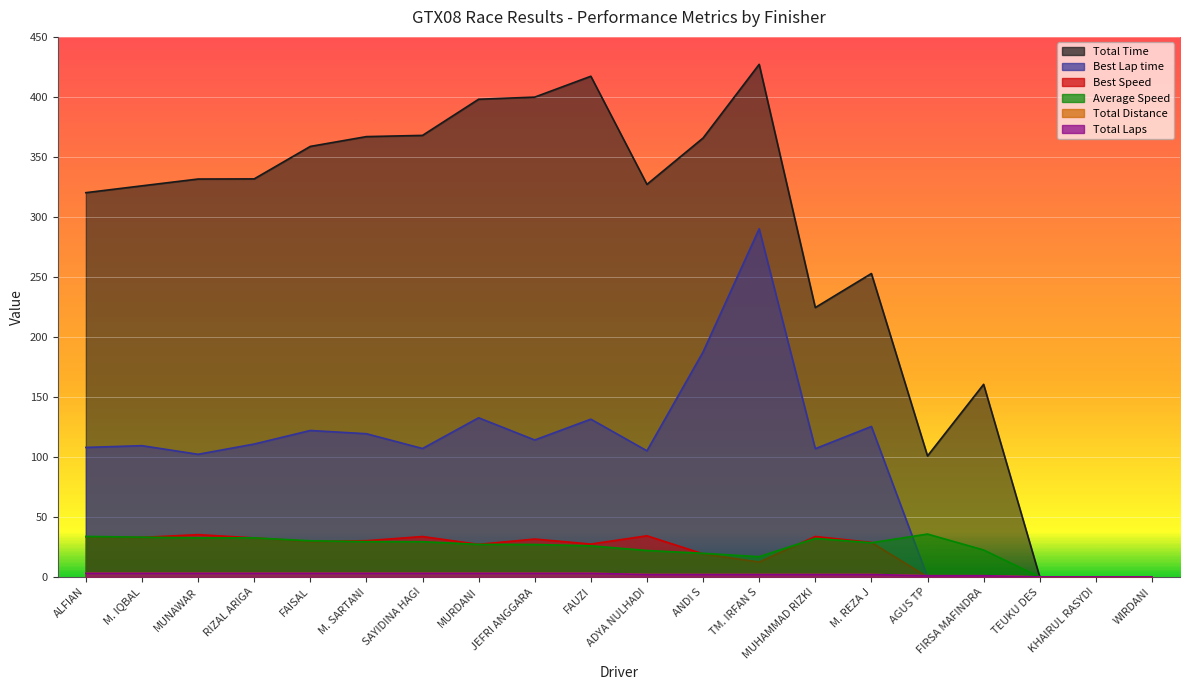

Read the Best Lap time value at M. IQBAL.

109.4